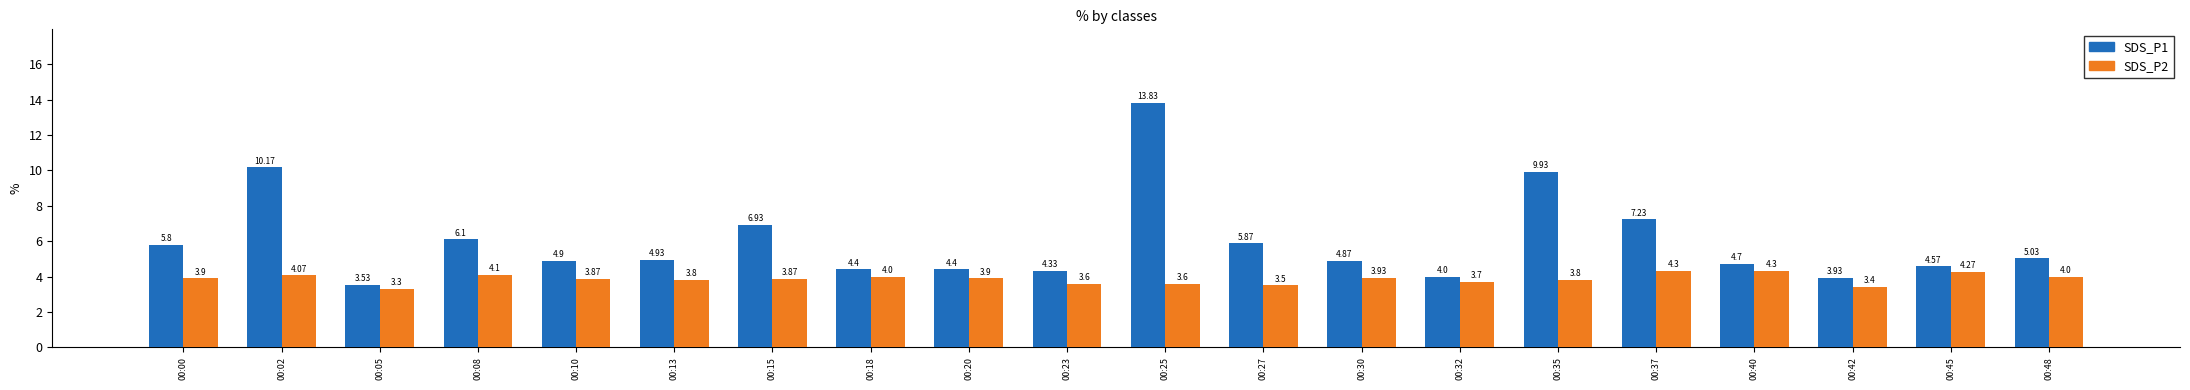

What are all the series names shown in the legend?

SDS_P1, SDS_P2